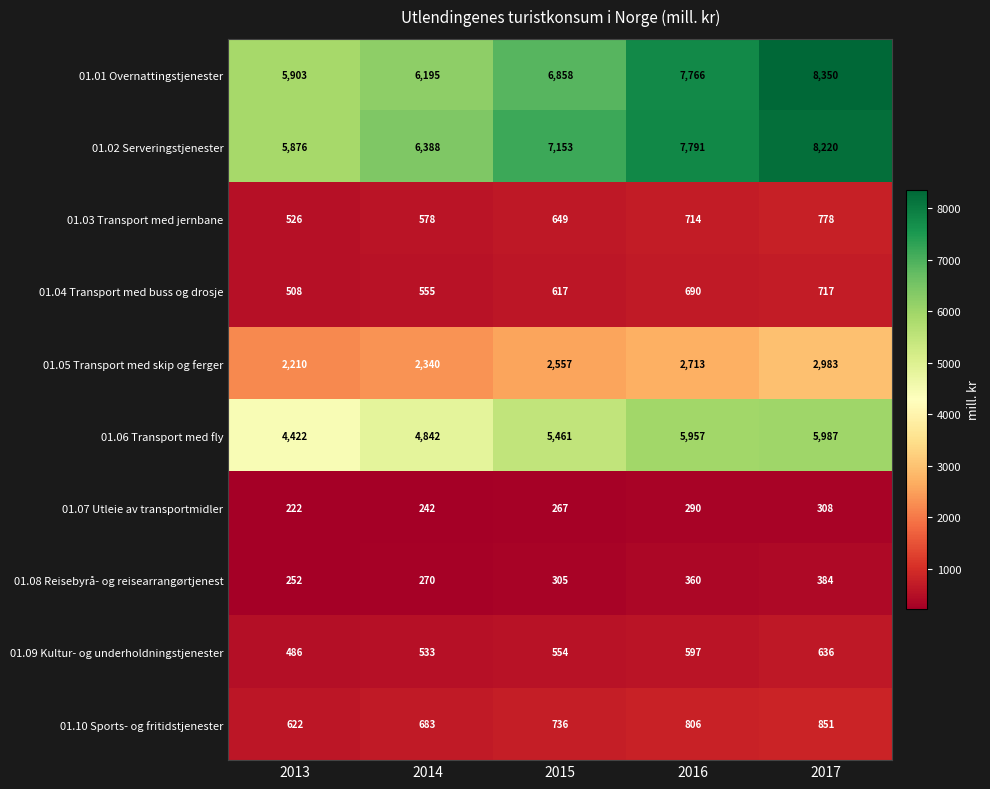

What is the sum of the 01.02 Serveringstjenester values at 2014 and 2017?

14608